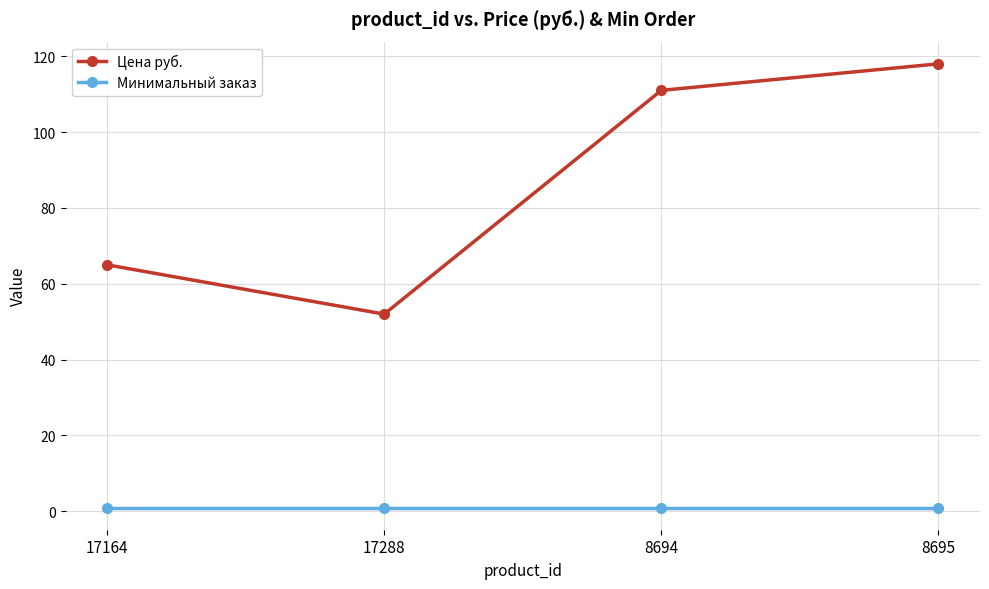

List the series in order of their overall mean, lowest first.

Минимальный заказ, Цена руб.